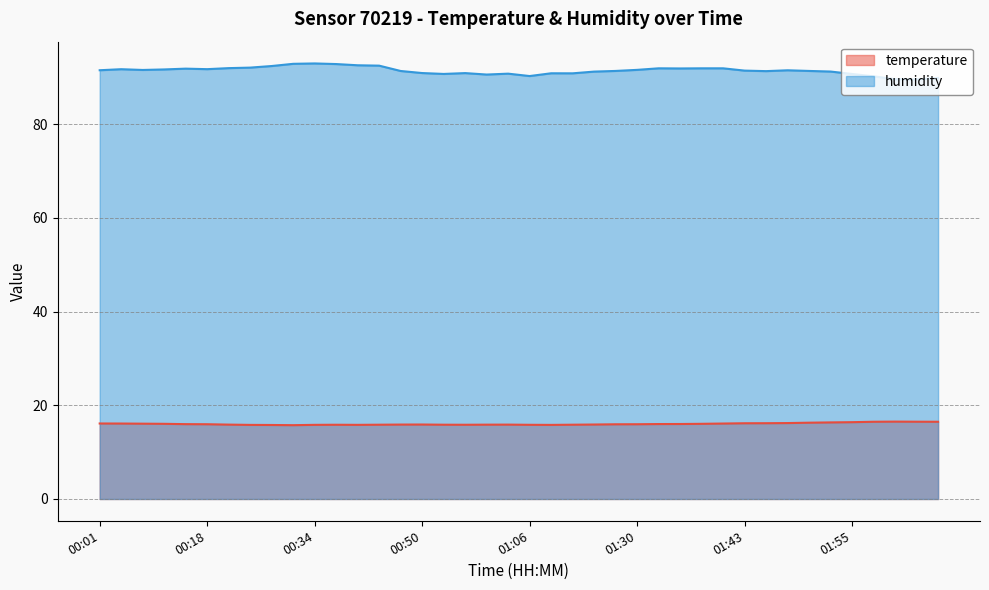

What position from the left is 01:28?

25